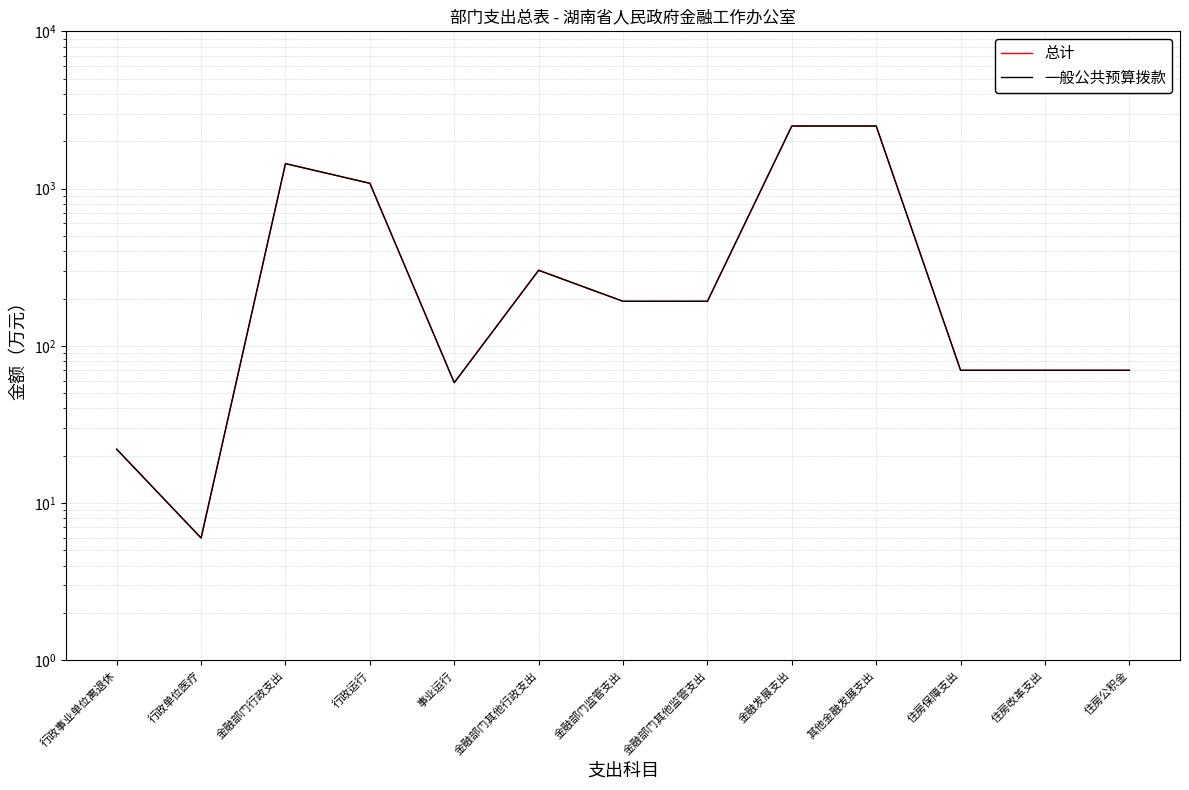

What are all the series names shown in the legend?

总计, 一般公共预算拨款